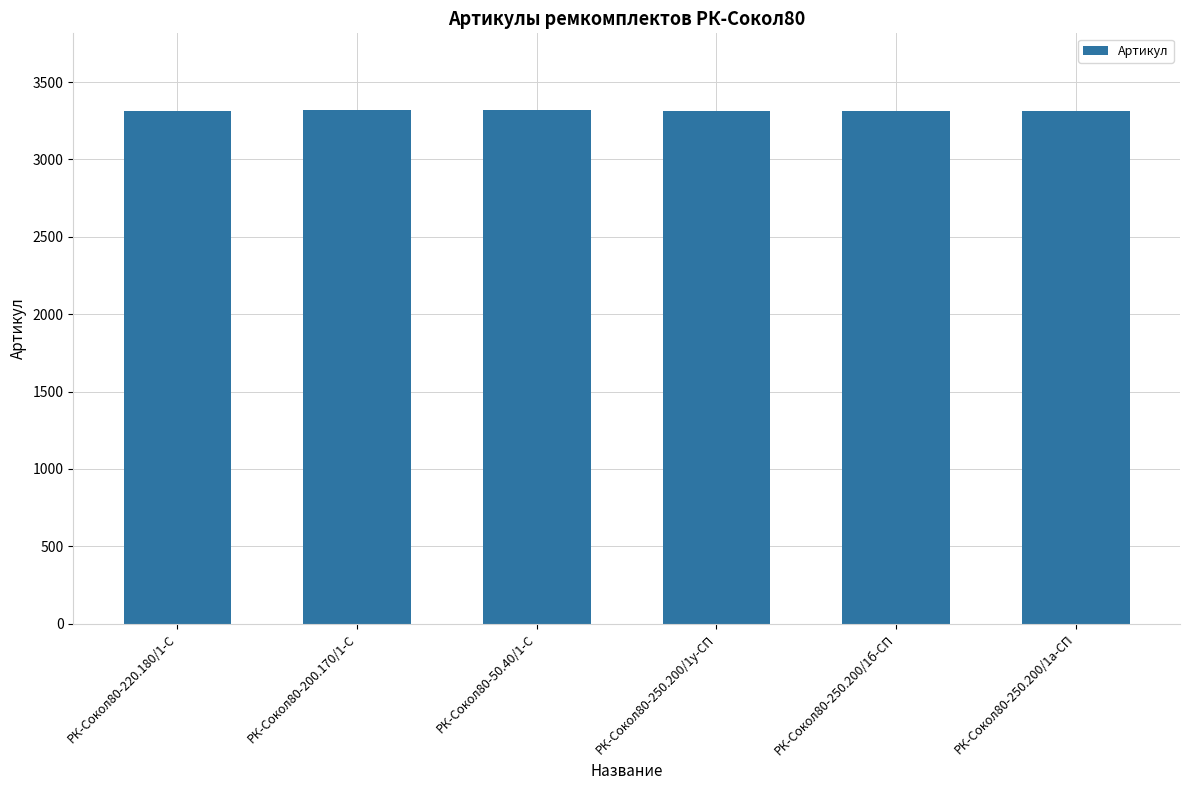

True or false: the data shows 4472 at РК-Сокол80-250.200/1б-СП.

False